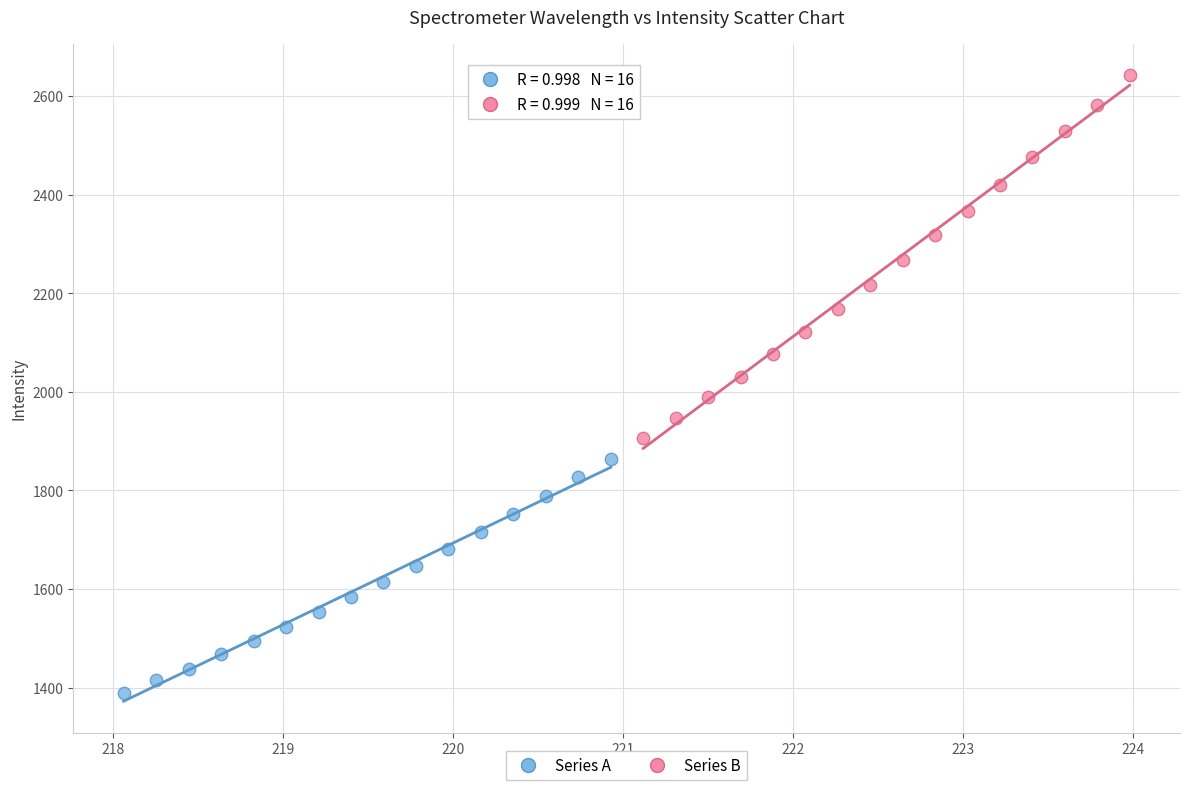

Which series has the widest spread of Y values?

Series B